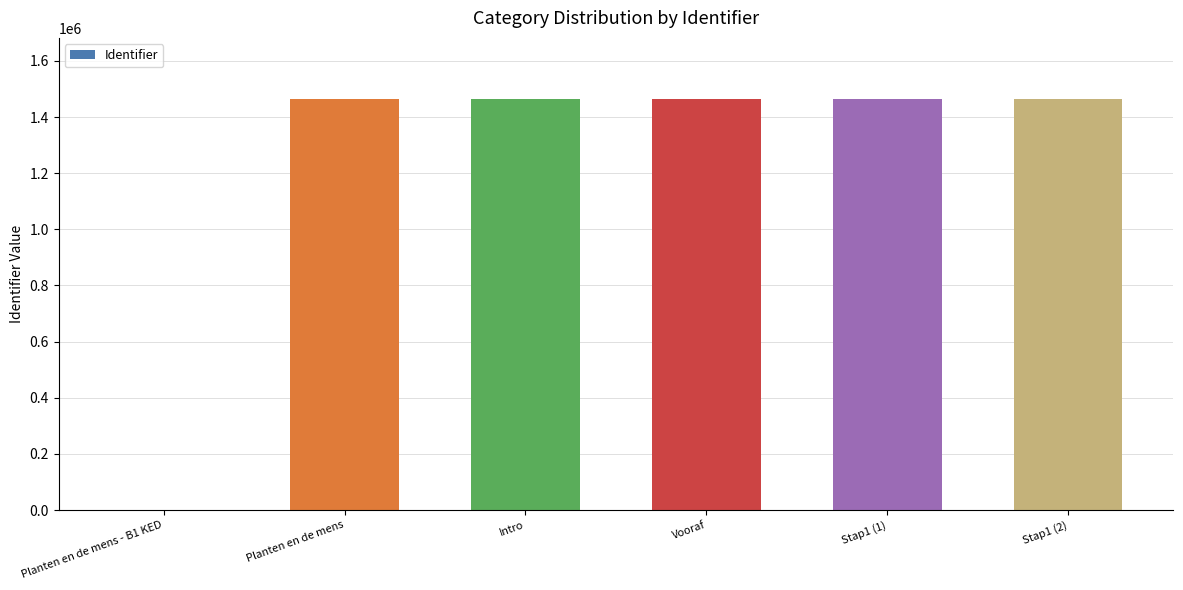

Count the number of categories in the chart.

6